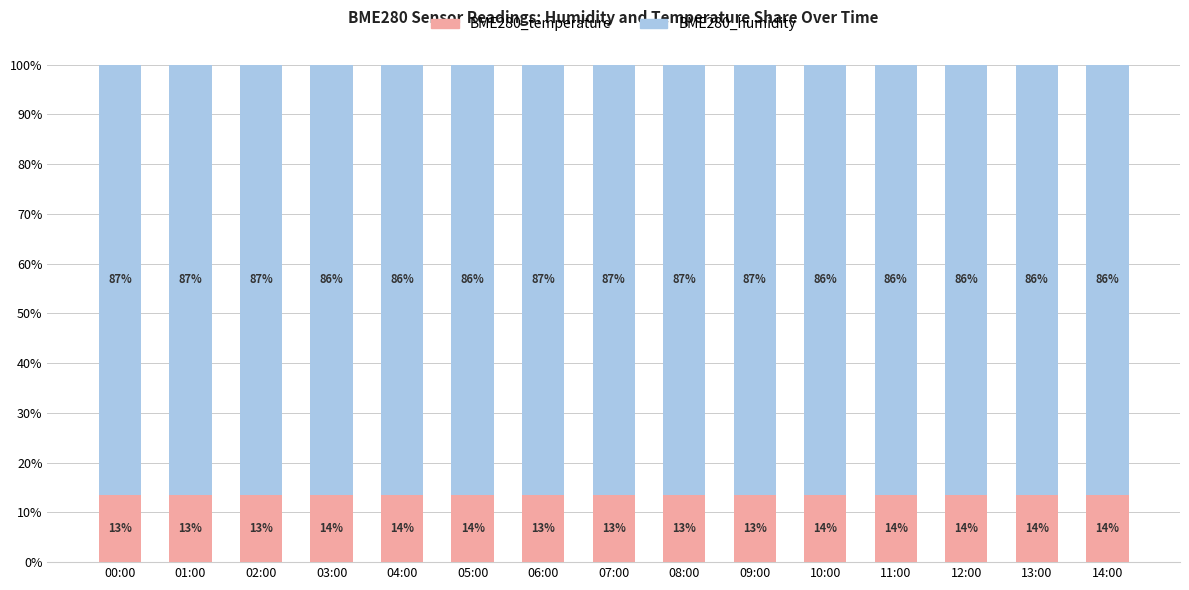

What are all the series names shown in the legend?

BME280_temperature, BME280_humidity